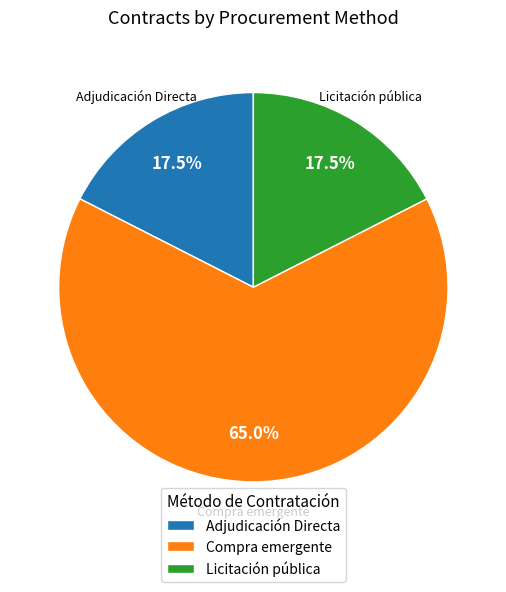

Is Adjudicación Directa the majority of the pie?

No